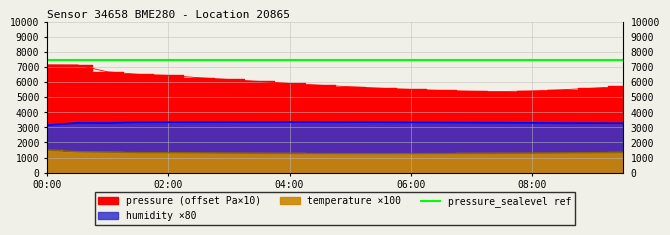

Which series changed the most between 01:00 and 09:30?

pressure